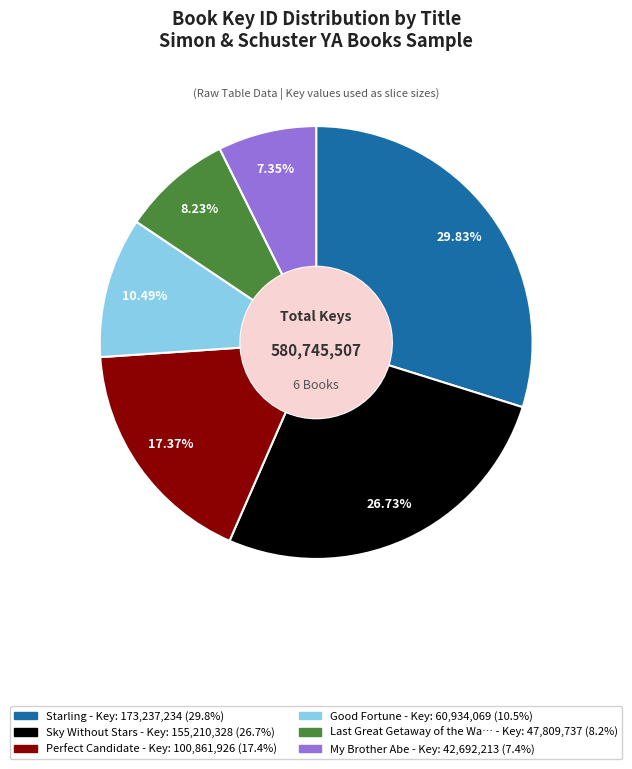

Is there any slice that represents more than half of the pie?

No